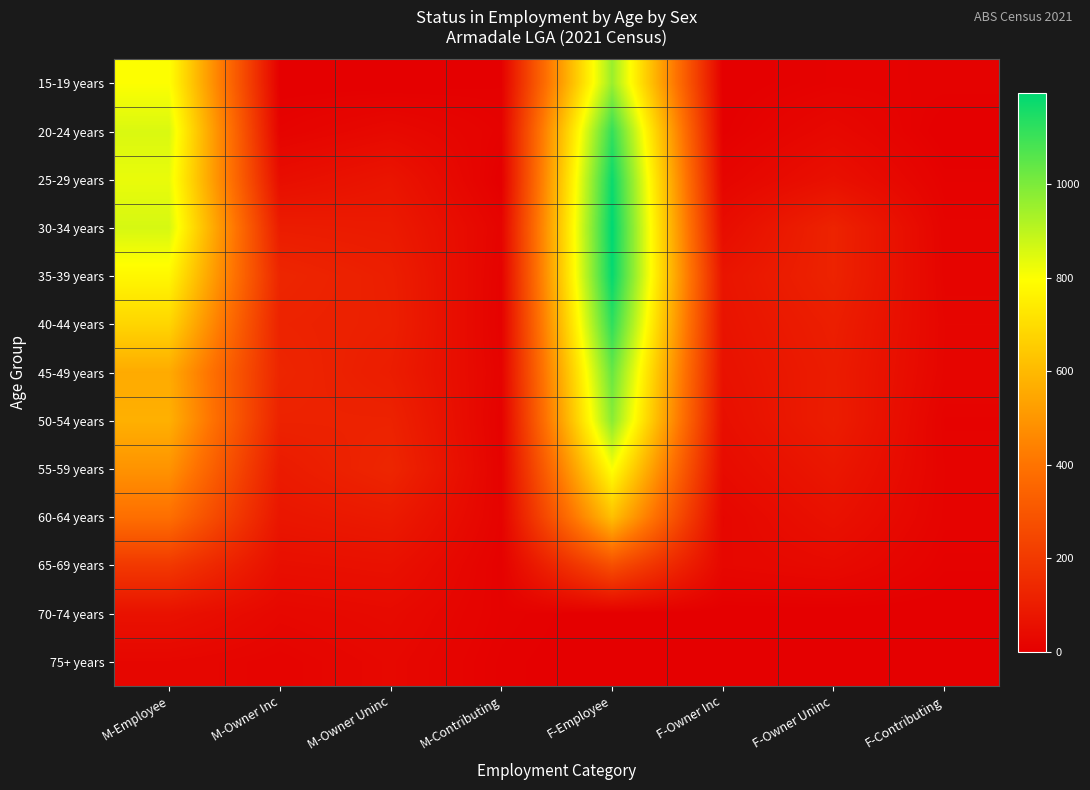

Which label corresponds to the largest value in the chart?

F-Employee